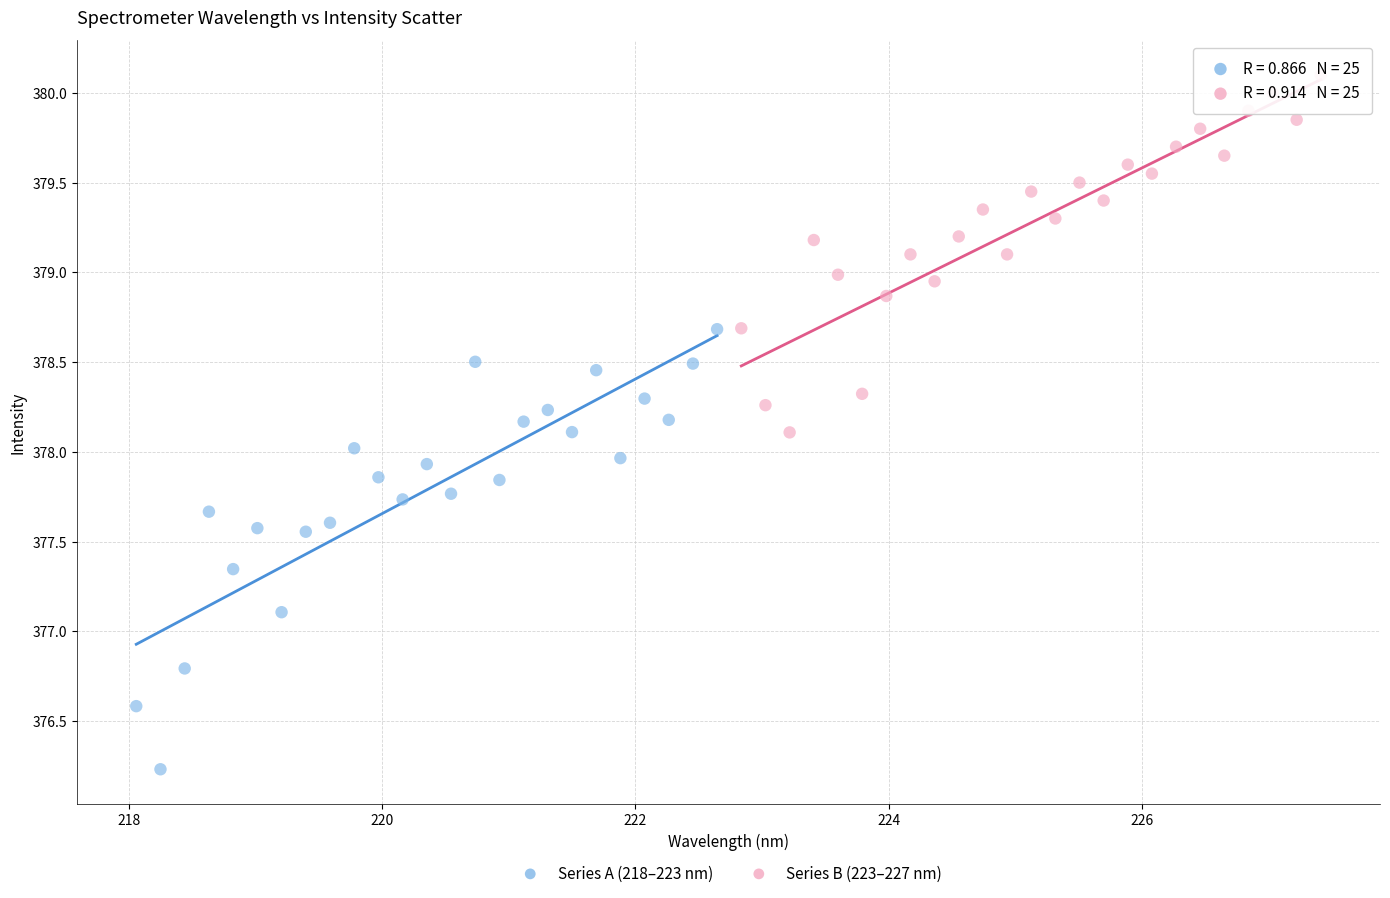

Which series reaches the minimum Y coordinate?

Series A (218–223 nm)